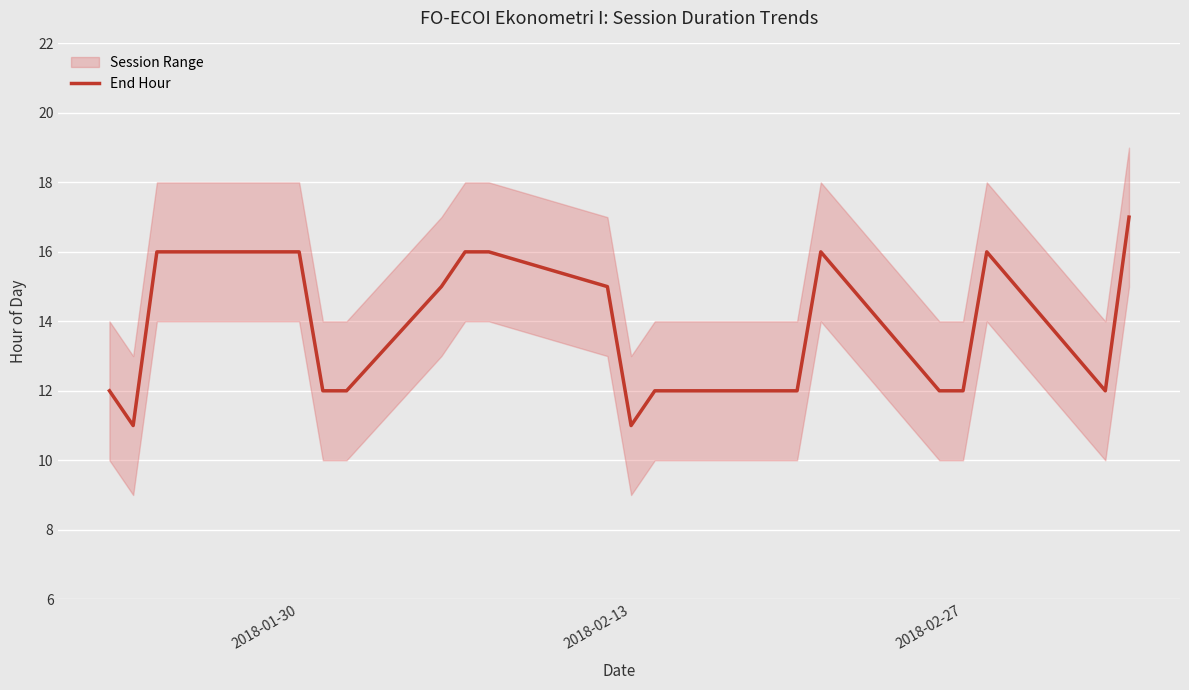

How many data points are above 12?

9